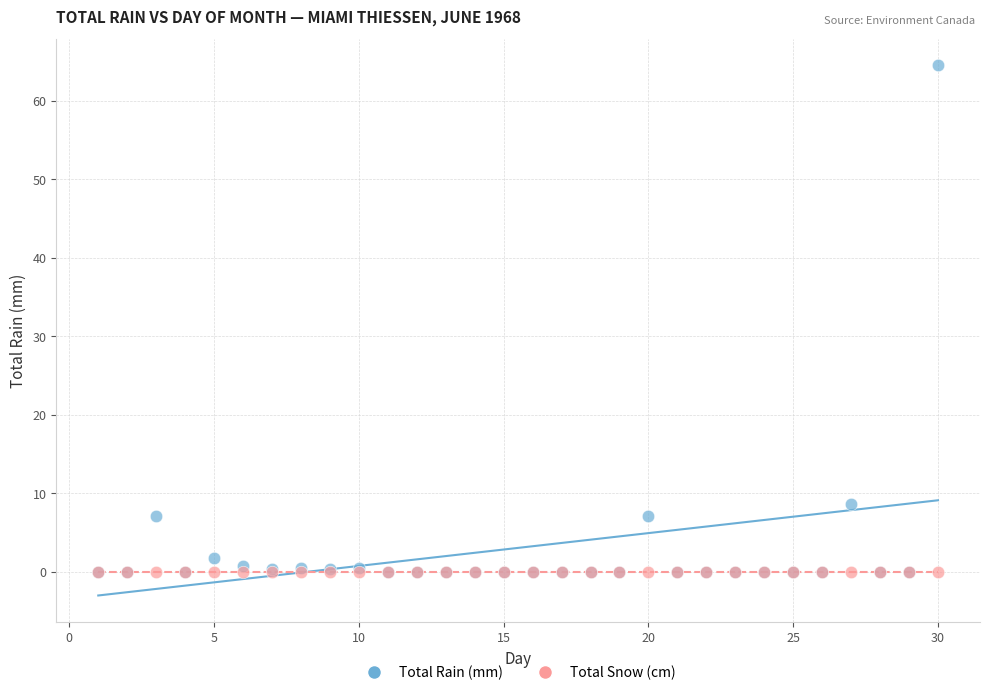

In the Total Rain (mm) series, what Y value is closest to 32?

8.6